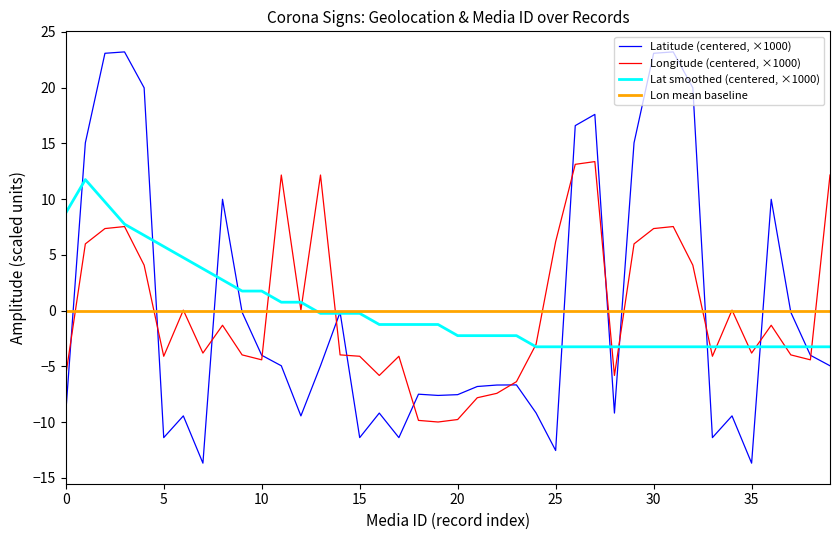

What is the greatest value displayed?

23.2